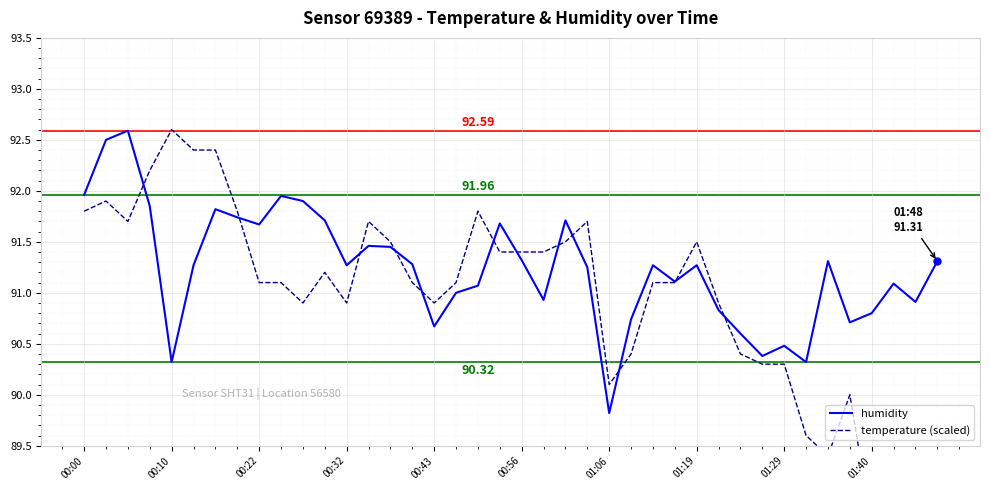

What is the label of the 35th point from the left?

34